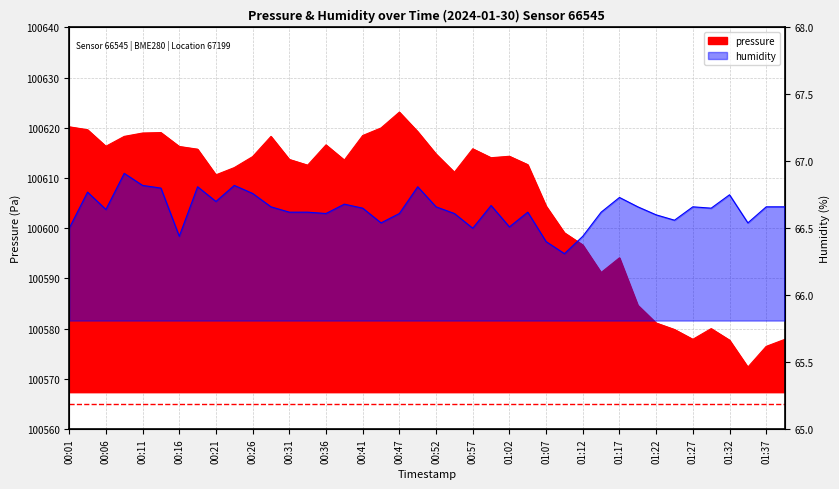

What is the difference between the second highest and minimum values in the pressure series?

47.9